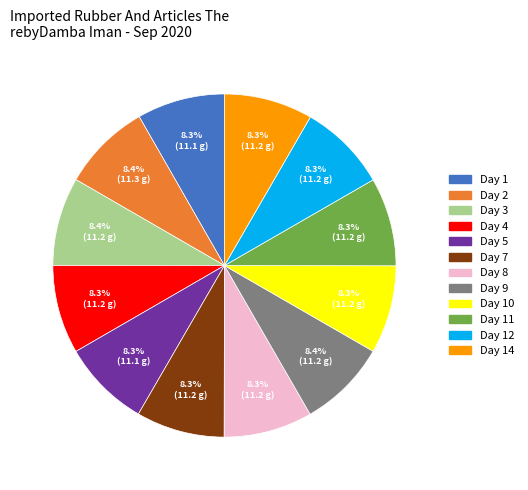

Is there a majority slice in this chart?

No